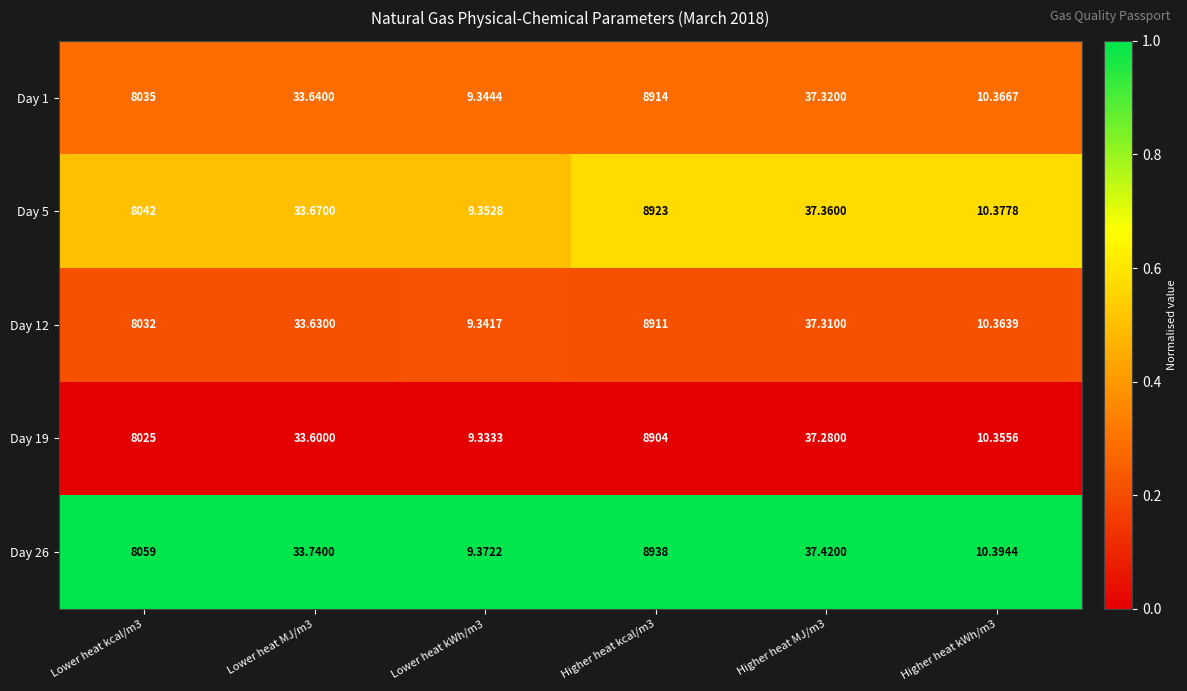

Reading left to right, what are all the values shown in this chart?

Day 1: Lower heat kcal/m3=8035.0	Lower heat MJ/m3=33.6	Lower heat kWh/m3=9.3	Higher heat kcal/m3=8914.0	Higher heat MJ/m3=37.3	Higher heat kWh/m3=10.4
Day 5: Lower heat kcal/m3=8042.0	Lower heat MJ/m3=33.7	Lower heat kWh/m3=9.4	Higher heat kcal/m3=8923.0	Higher heat MJ/m3=37.4	Higher heat kWh/m3=10.4
Day 12: Lower heat kcal/m3=8032.0	Lower heat MJ/m3=33.6	Lower heat kWh/m3=9.3	Higher heat kcal/m3=8911.0	Higher heat MJ/m3=37.3	Higher heat kWh/m3=10.4
Day 19: Lower heat kcal/m3=8025.0	Lower heat MJ/m3=33.6	Lower heat kWh/m3=9.3	Higher heat kcal/m3=8904.0	Higher heat MJ/m3=37.3	Higher heat kWh/m3=10.4
Day 26: Lower heat kcal/m3=8059.0	Lower heat MJ/m3=33.7	Lower heat kWh/m3=9.4	Higher heat kcal/m3=8938.0	Higher heat MJ/m3=37.4	Higher heat kWh/m3=10.4